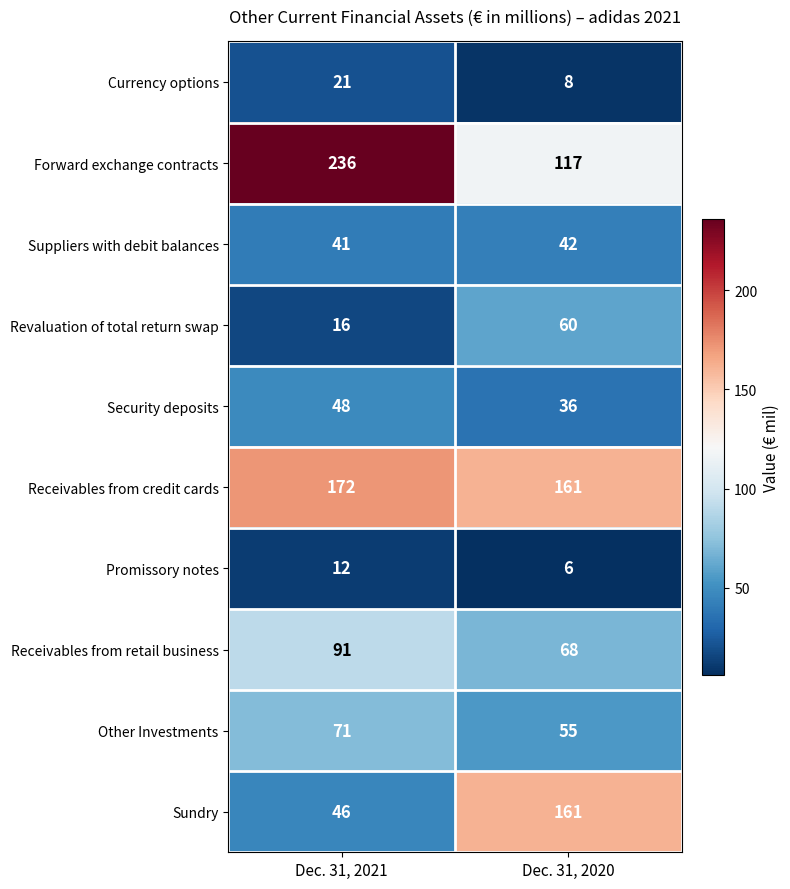

The value of Other Investments at Dec. 31, 2020 is 55. True or false?

True